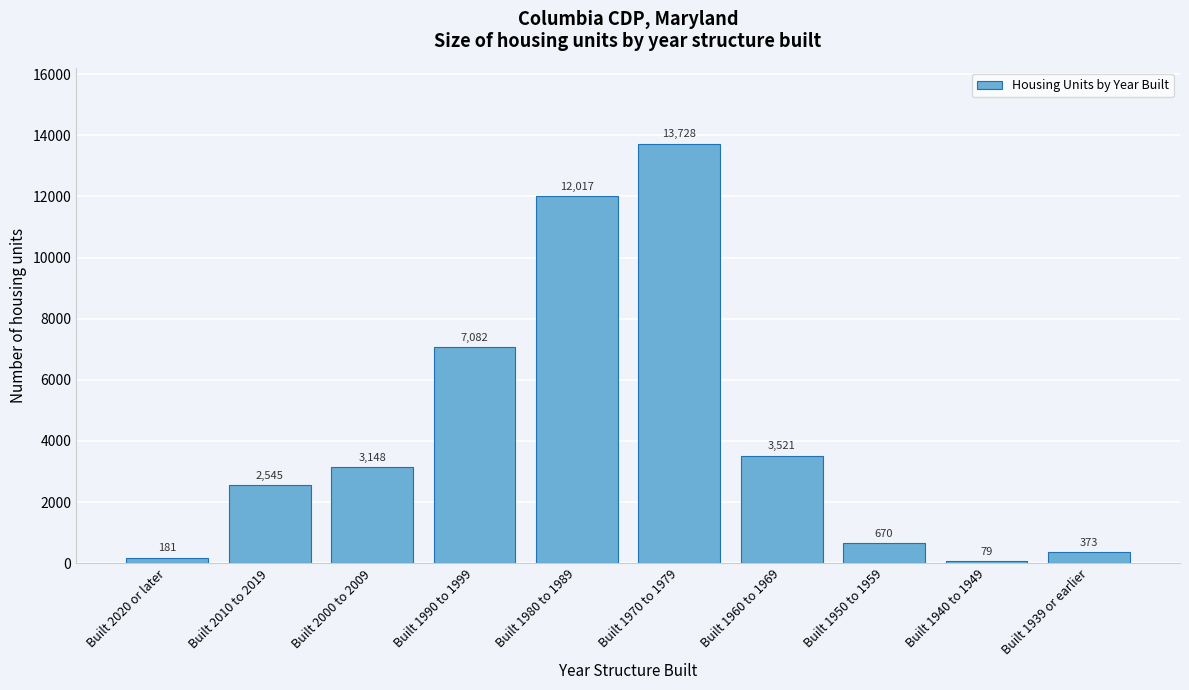

Reading right to left, list all the values displayed in this chart.

Built 1939 or earlier=373	Built 1940 to 1949=79	Built 1950 to 1959=670	Built 1960 to 1969=3521	Built 1970 to 1979=13728	Built 1980 to 1989=12017	Built 1990 to 1999=7082	Built 2000 to 2009=3148	Built 2010 to 2019=2545	Built 2020 or later=181